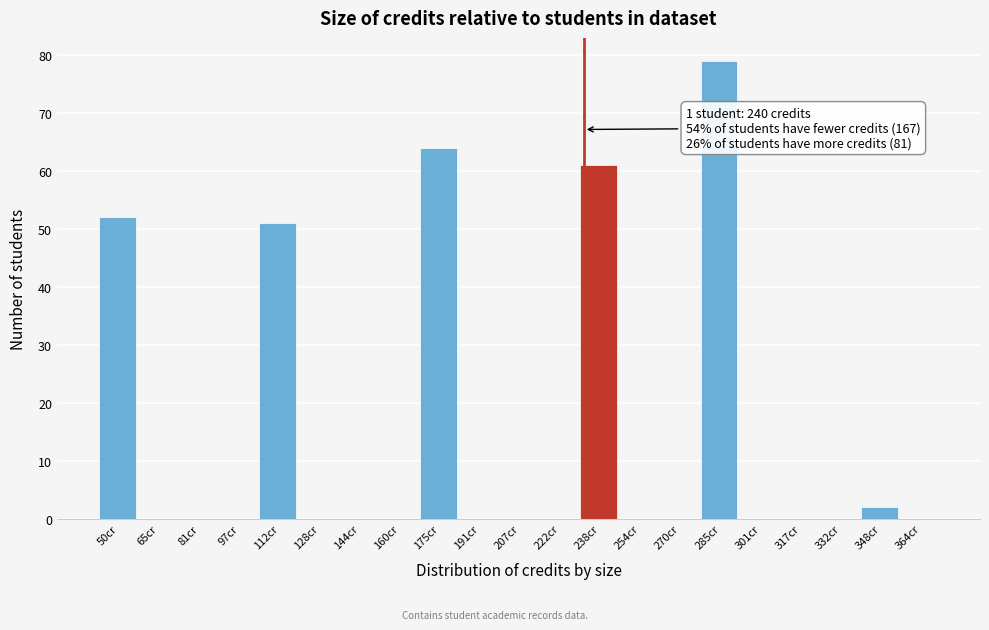

Reading right to left, list all the values displayed in this chart.

364cr=0	348cr=2	332cr=0	317cr=0	301cr=0	285cr=79	270cr=0	254cr=0	238cr=61	222cr=0	207cr=0	191cr=0	175cr=64	160cr=0	144cr=0	128cr=0	112cr=51	97cr=0	81cr=0	65cr=0	50cr=52